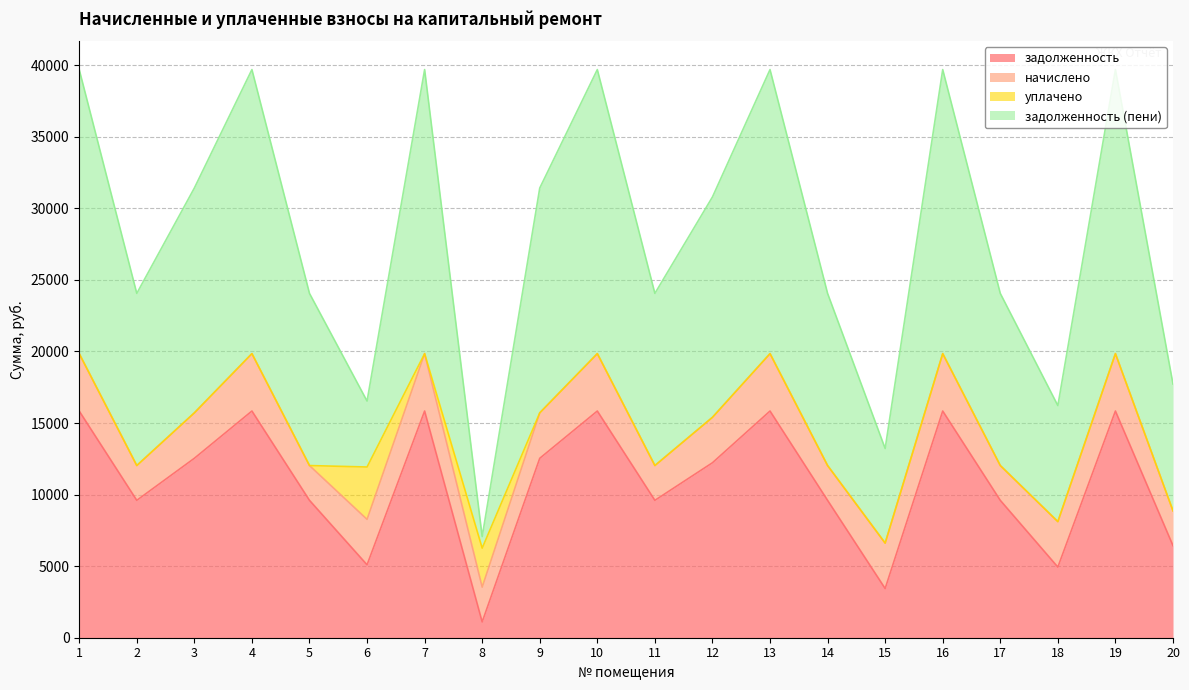

The value of задолженность at 8 is 1104.2. True or false?

True